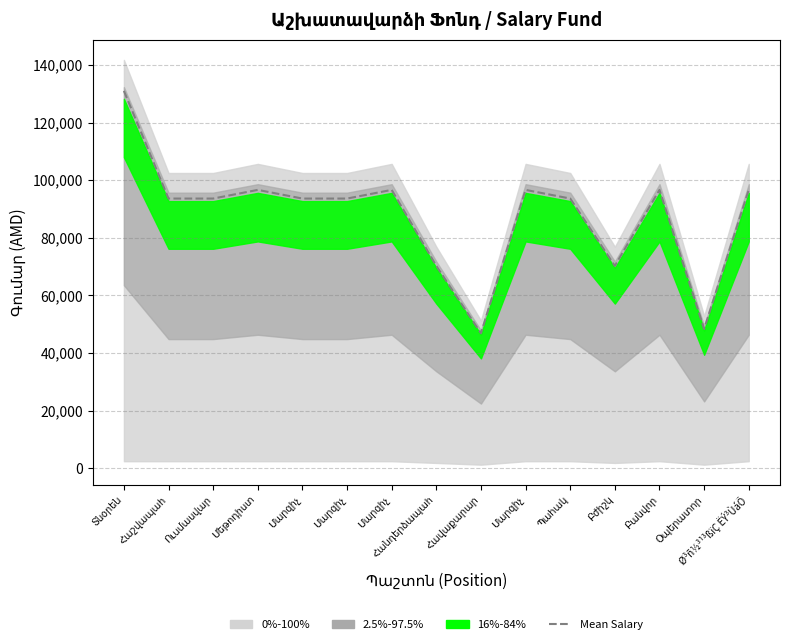

What is the change in value from Հաշվապահ to Ø³ñ½³¹³ßïÇ ËÝ³ÙáÕ?

+3007